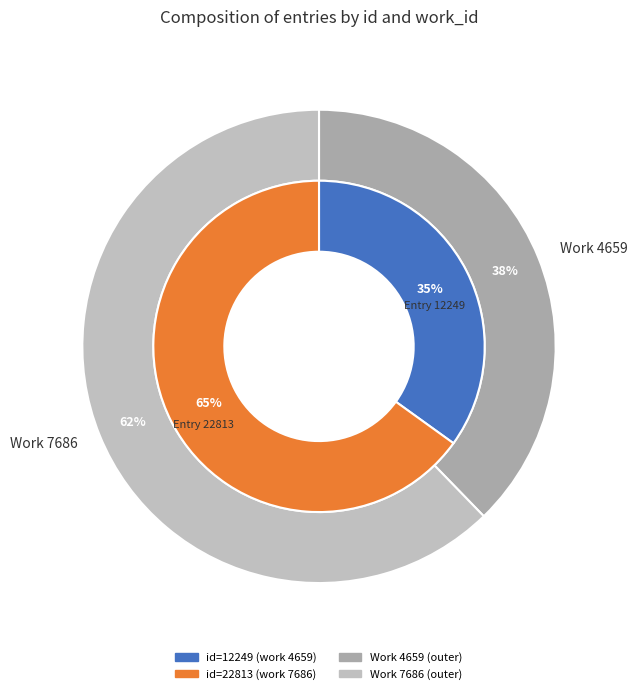

The PANCRATIUS (work_id 4659) slice represents 35% of the pie. True or false?

True